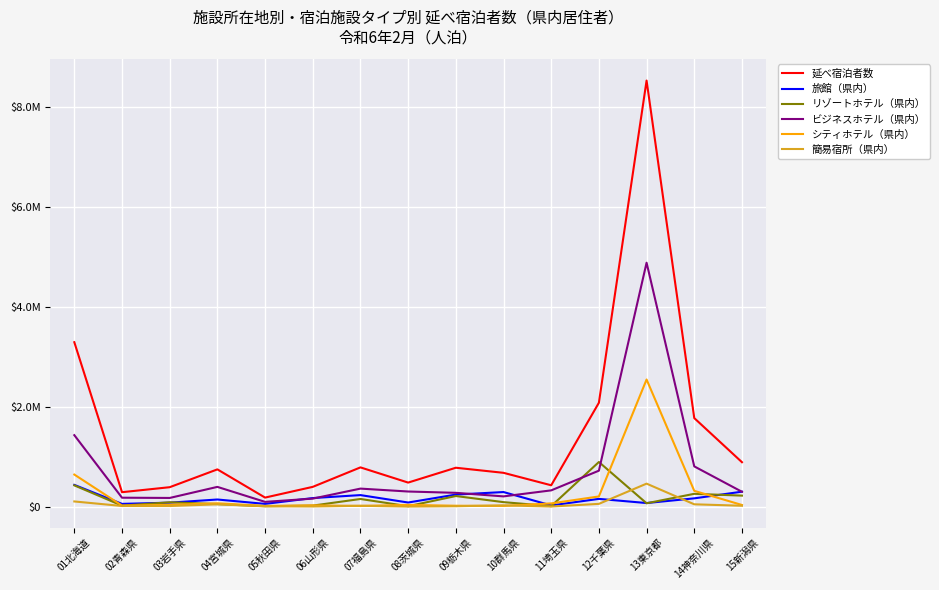

Rank the series by their maximum value, from lowest to highest.

旅館（県内）, 簡易宿所（県内）, リゾートホテル（県内）, シティホテル（県内）, ビジネスホテル（県内）, 延べ宿泊者数